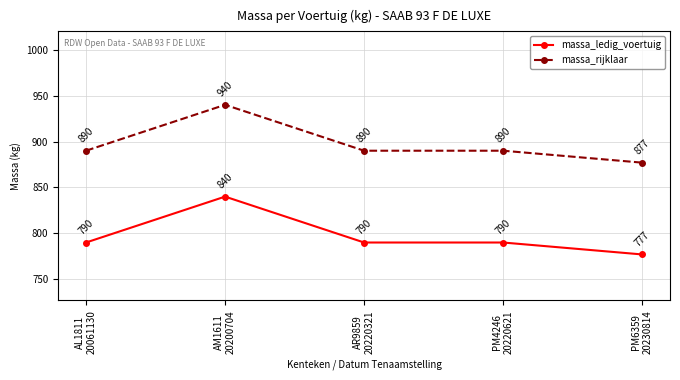

What is the average value of the massa_ledig_voertuig series?

797